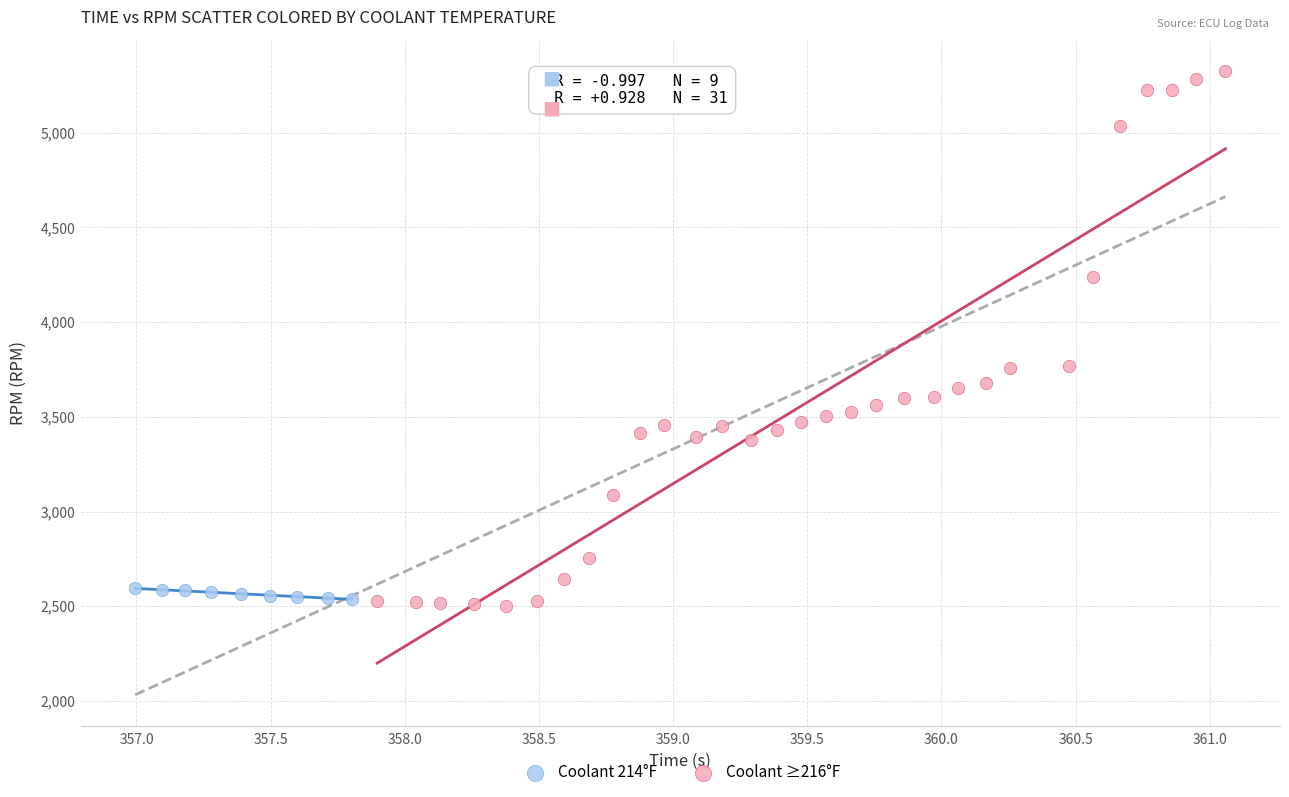

Which series contains the highest Y value?

Coolant ≥216°F